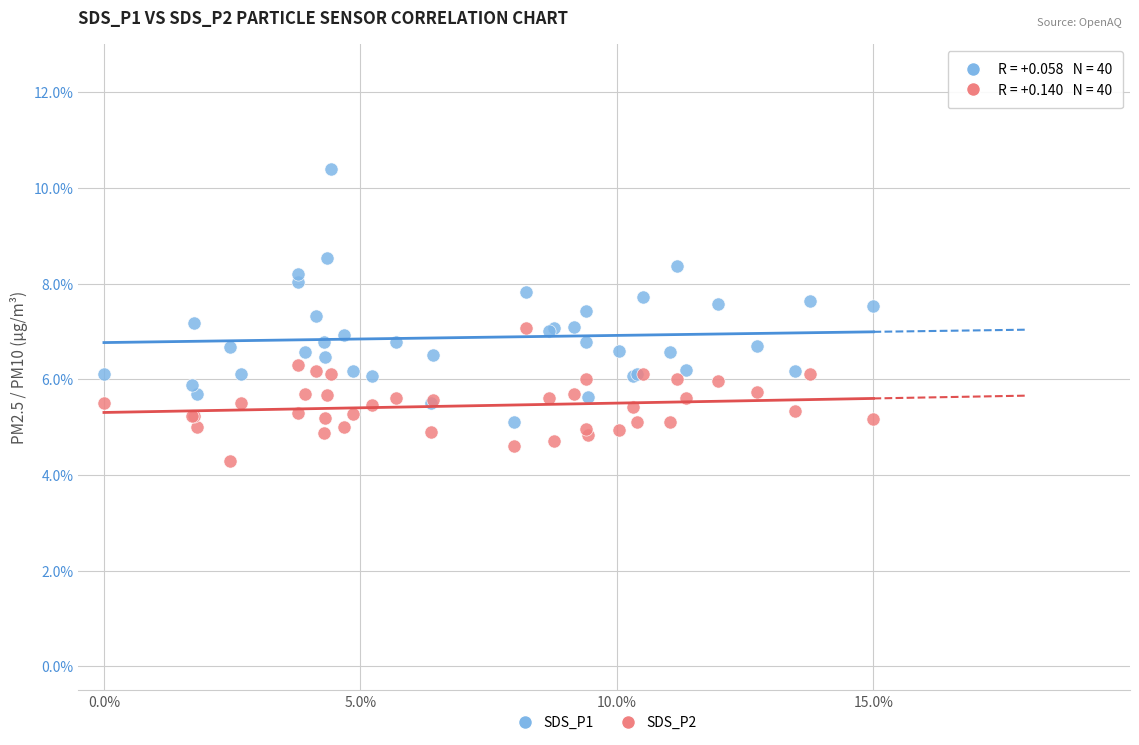

Which series reaches the minimum Y coordinate?

SDS_P2